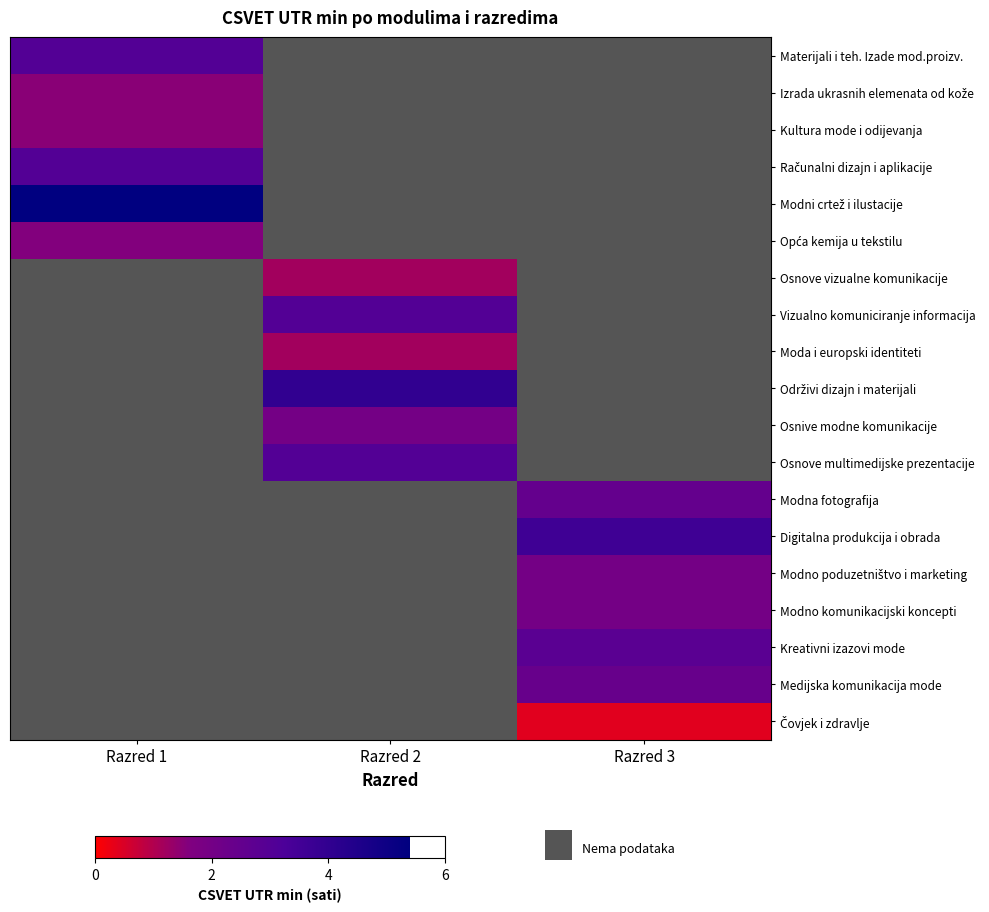

The Kultura mode i odijevanja series shows 1.5 at Razred 1. True or false?

True